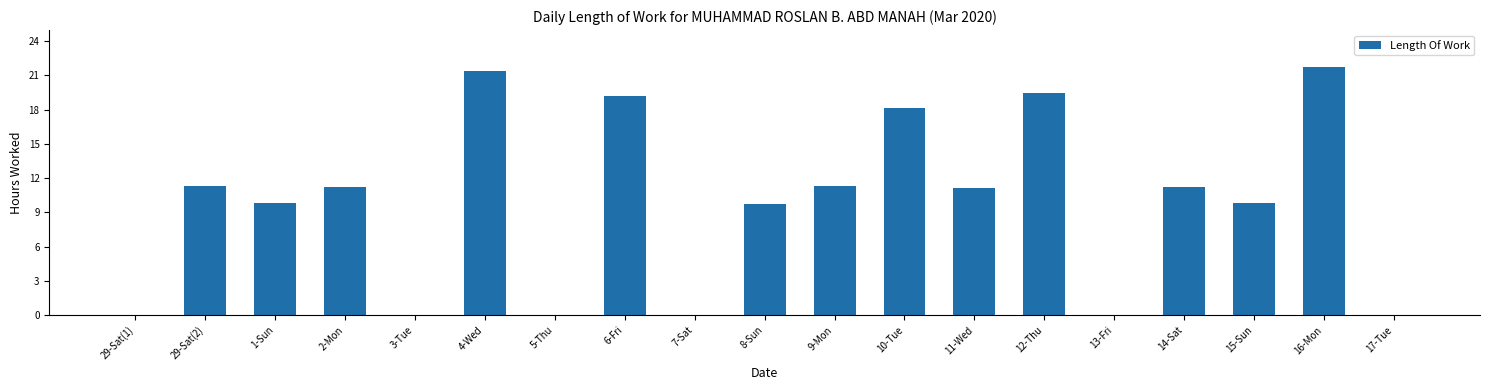

True or false: the data shows 6.9 at 14-Sat.

False